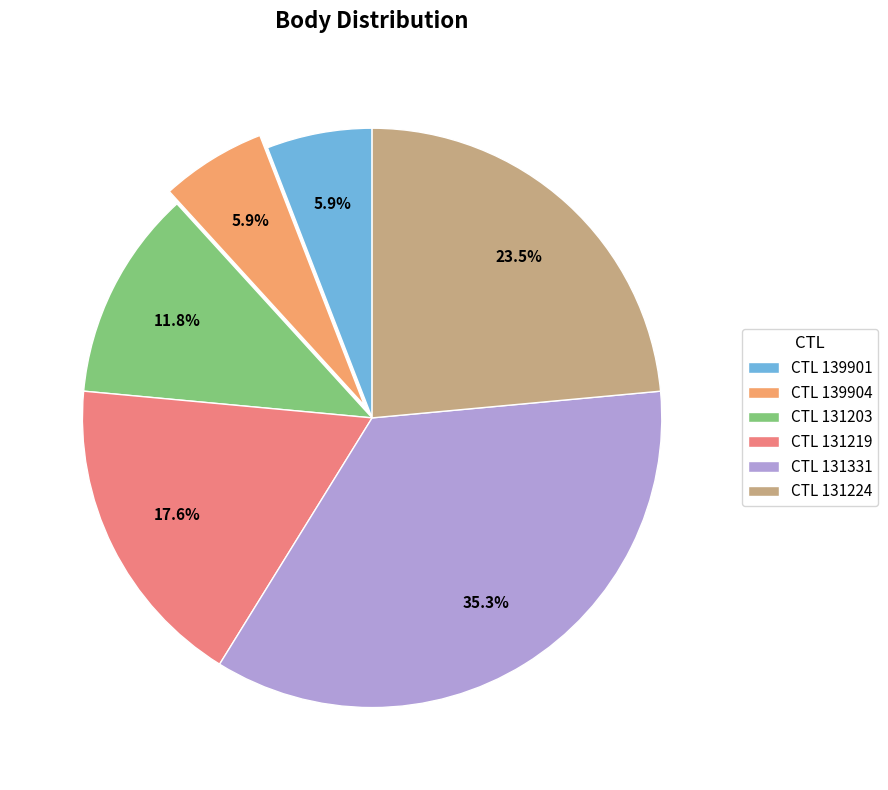

What is the largest slice in the pie chart?

CTL 131331